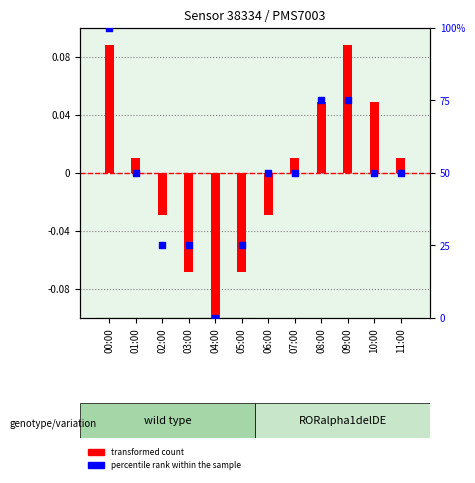

Which series contains the highest Y value?

percentile rank within the sample